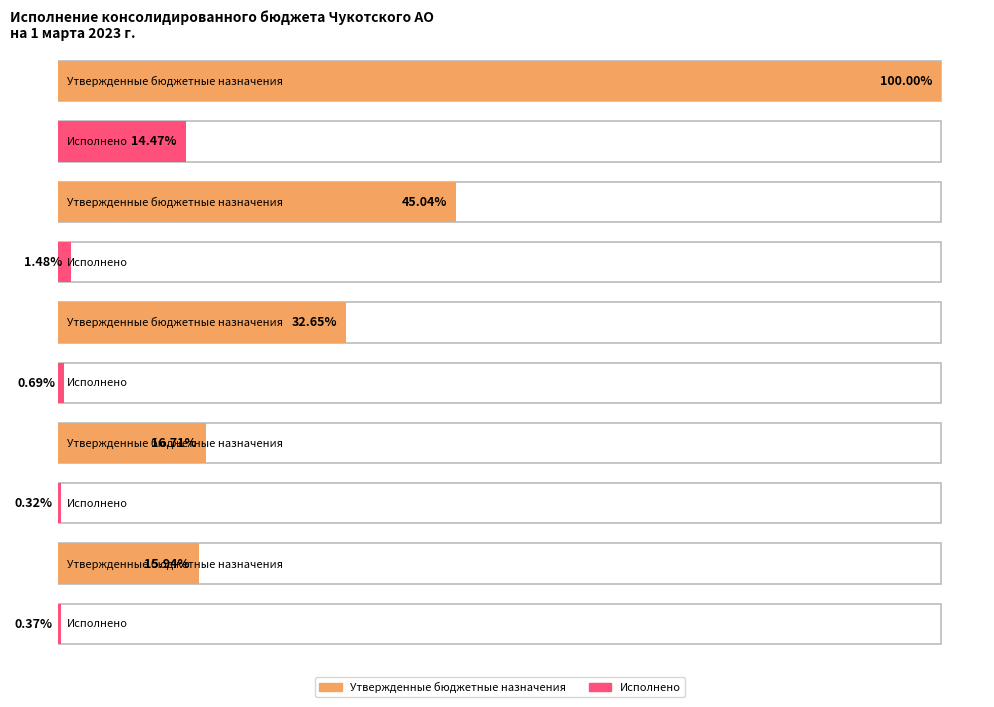

List the series in order of their overall mean, highest first.

Утвержденные бюджетные назначения, Исполнено